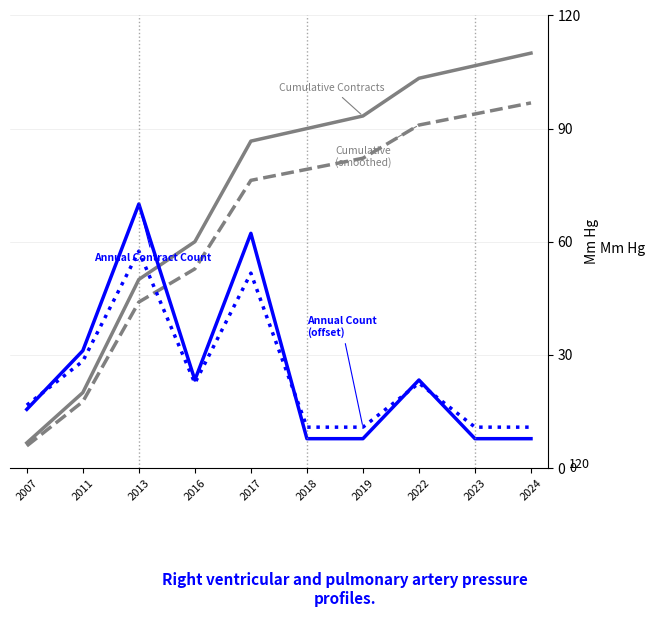

What is the total value across all series at 2024?

225.4